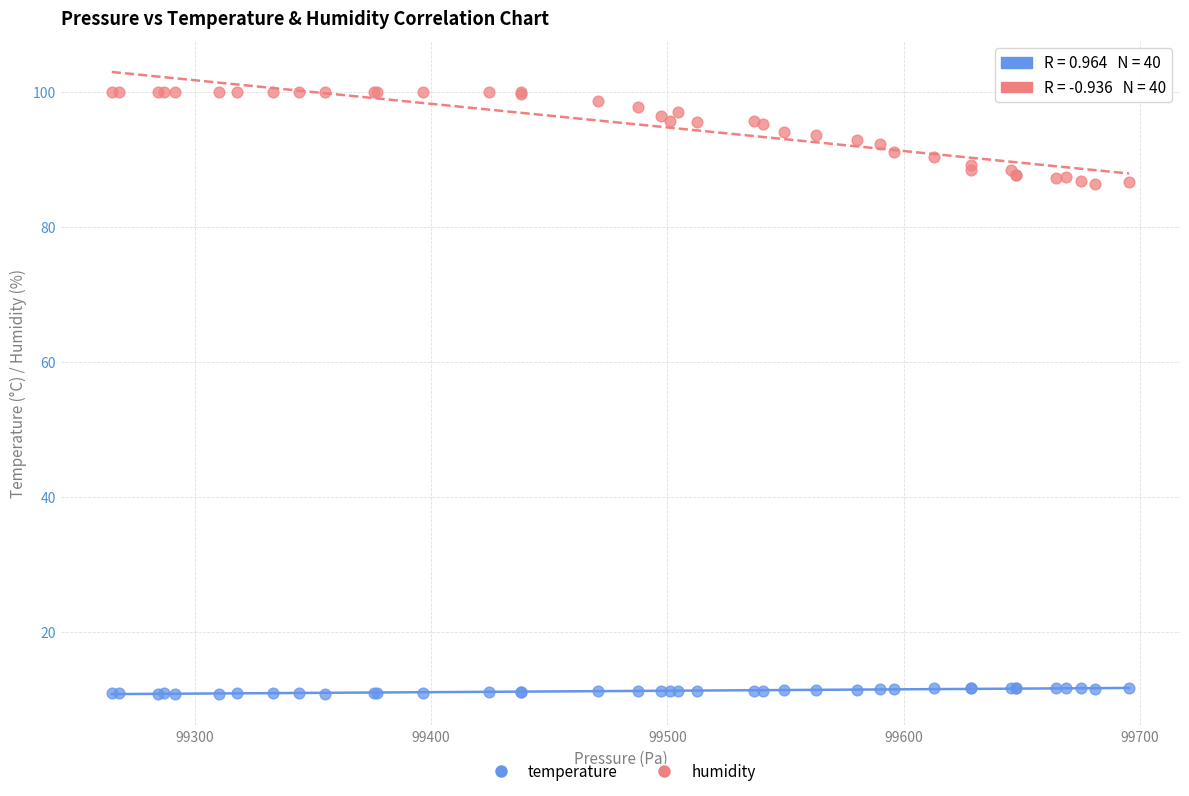

Which series contains the highest Y value?

humidity